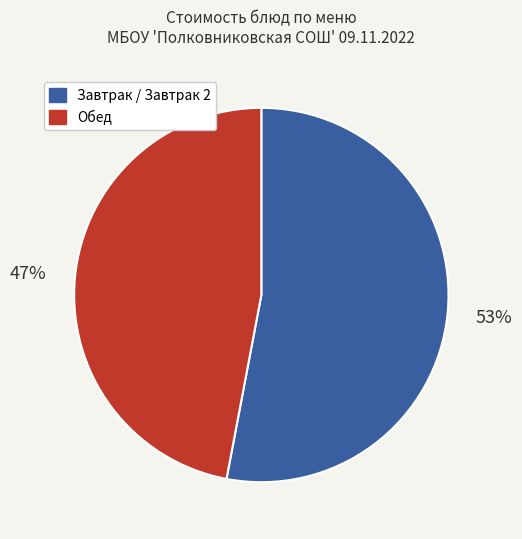

To the nearest percent, what is the difference between the largest and smallest slice percentages?

6%